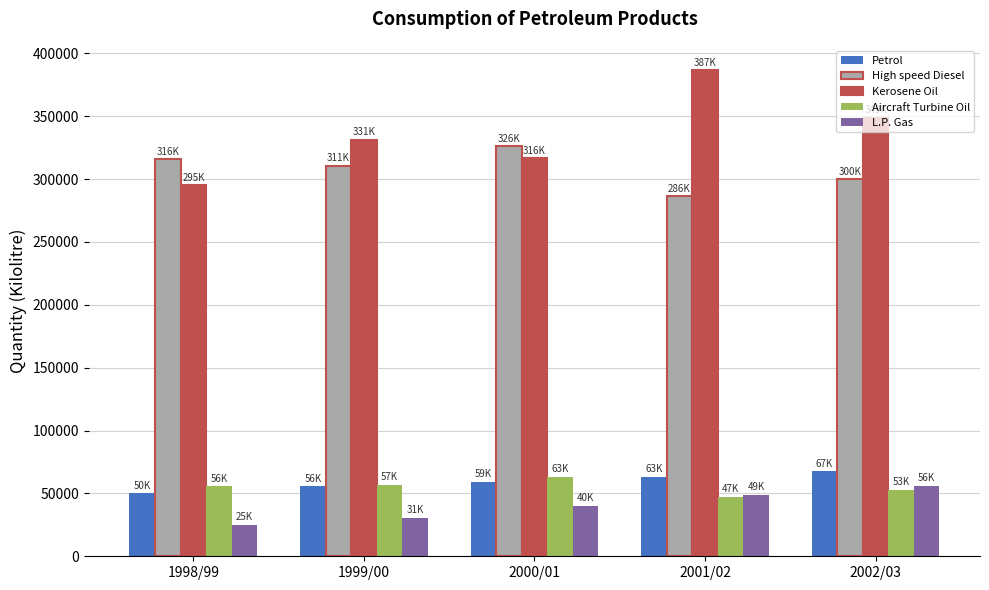

What is the sum of the Petrol values at 2000/01 and 1999/00?

114834